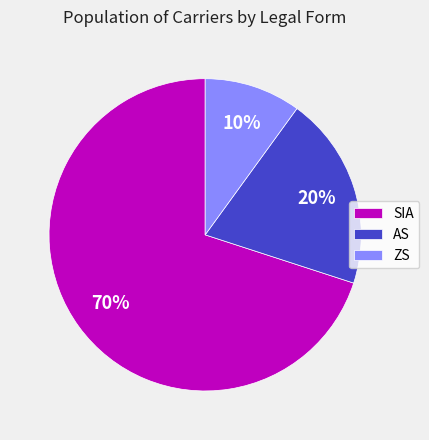

Combined, do AS and ZS account for over 50%?

No